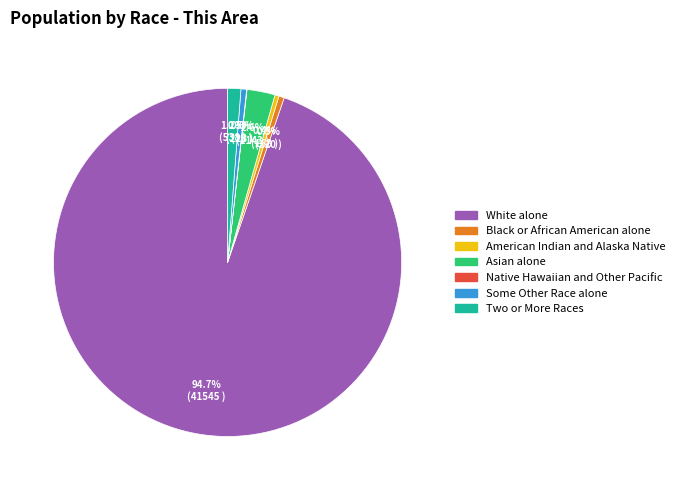

What is the total percentage of White alone and Two or More Races?

96.0%